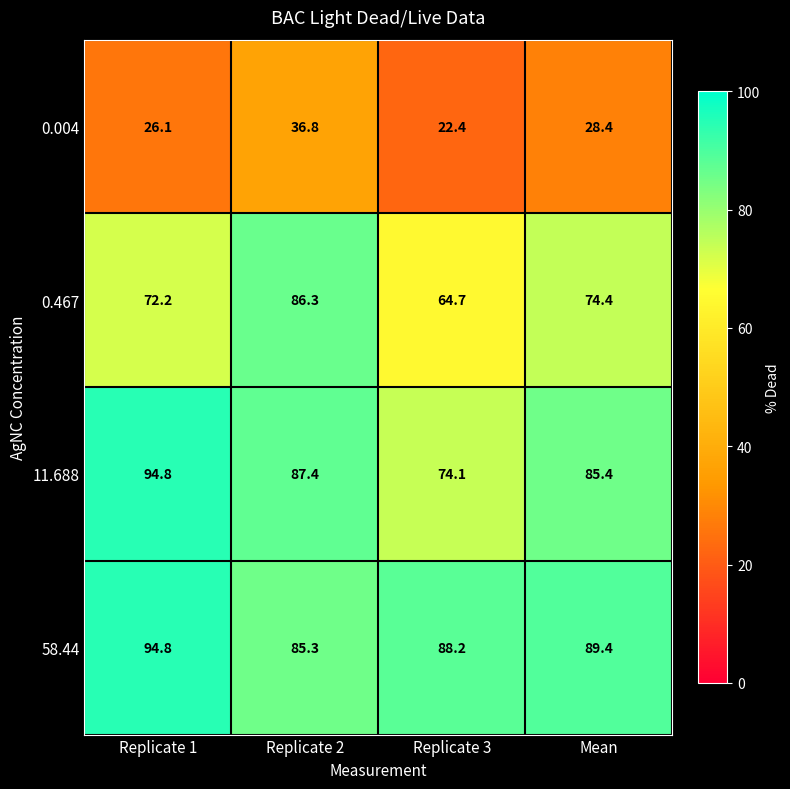

At which label is 0.004 closest to 29?

Mean